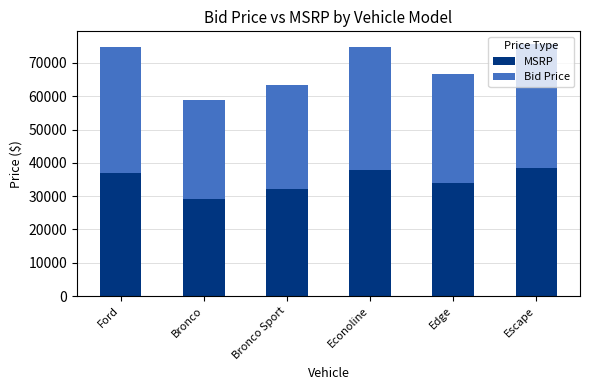

What is the highest value of the MSRP series?

38515